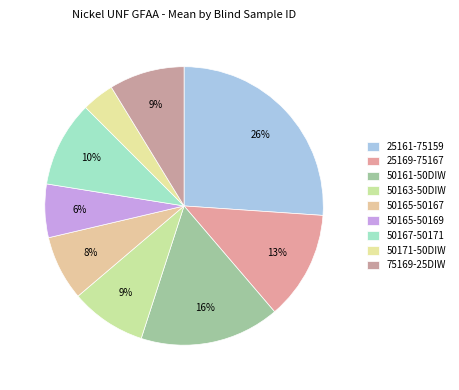

Which category has the smallest portion of the pie?

50171-50DIW